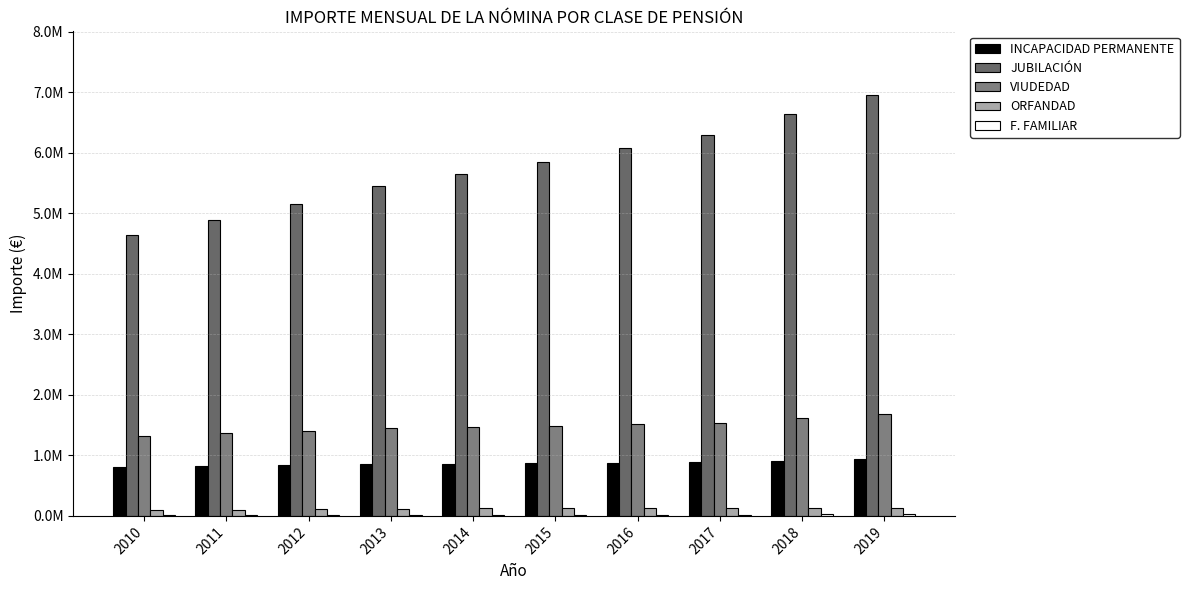

Rank the series by their maximum value, from lowest to highest.

F. FAMILIAR, ORFANDAD, INCAPACIDAD PERMANENTE, VIUDEDAD, JUBILACIÓN